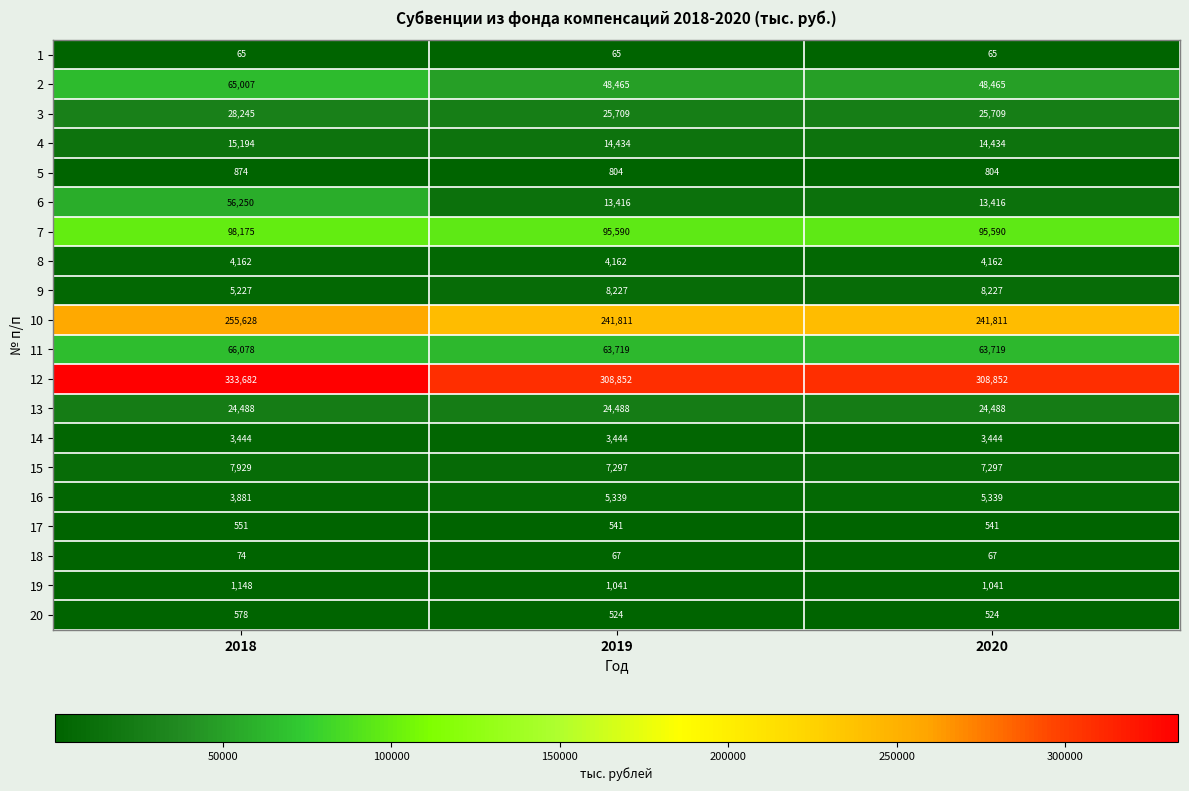

At which category does the chart reach its peak across all series?

2018